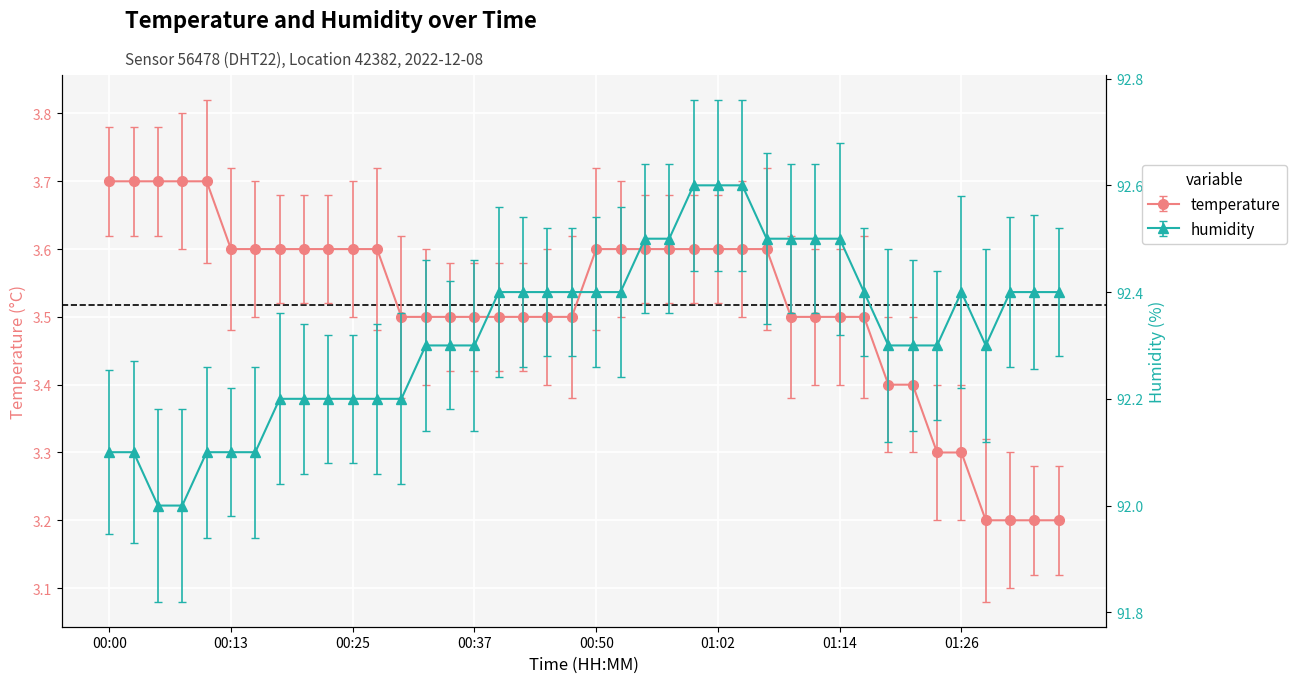

What is the greatest value displayed?

92.6